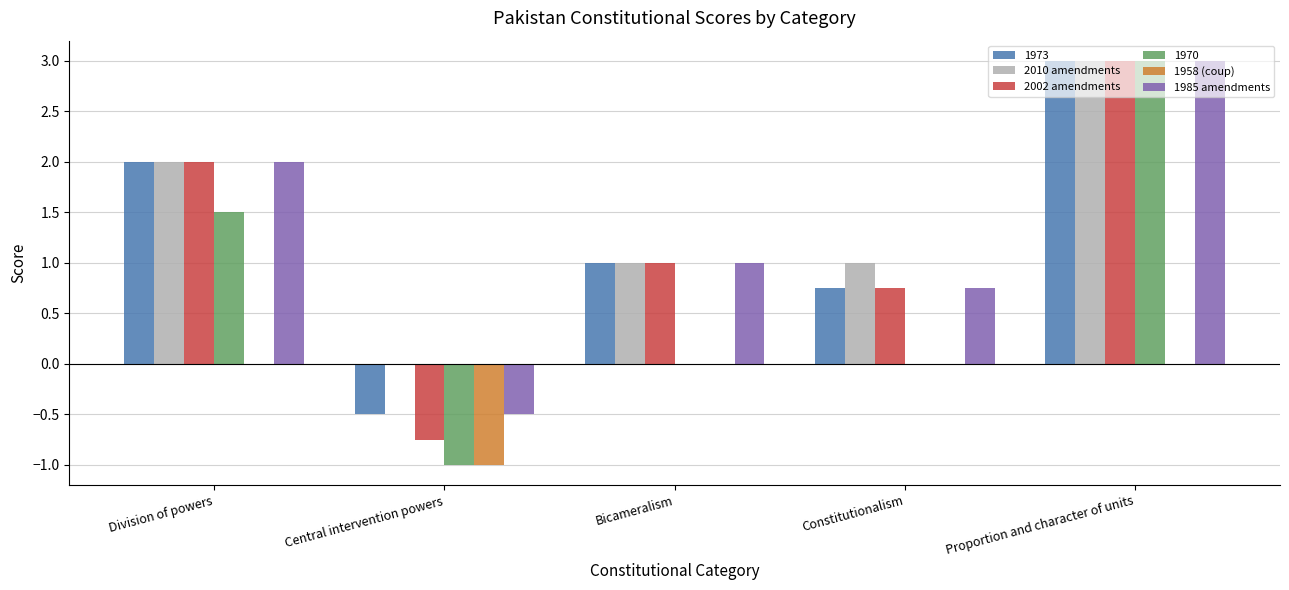

What is the greatest value displayed?

3.0